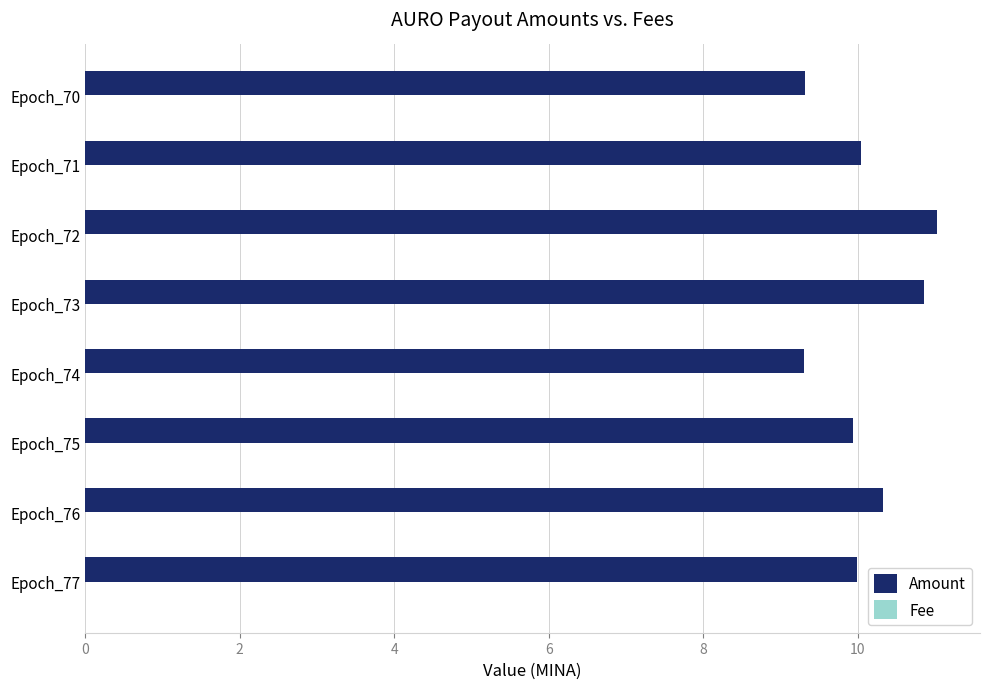

What is the sum of all Amount values?

80.8